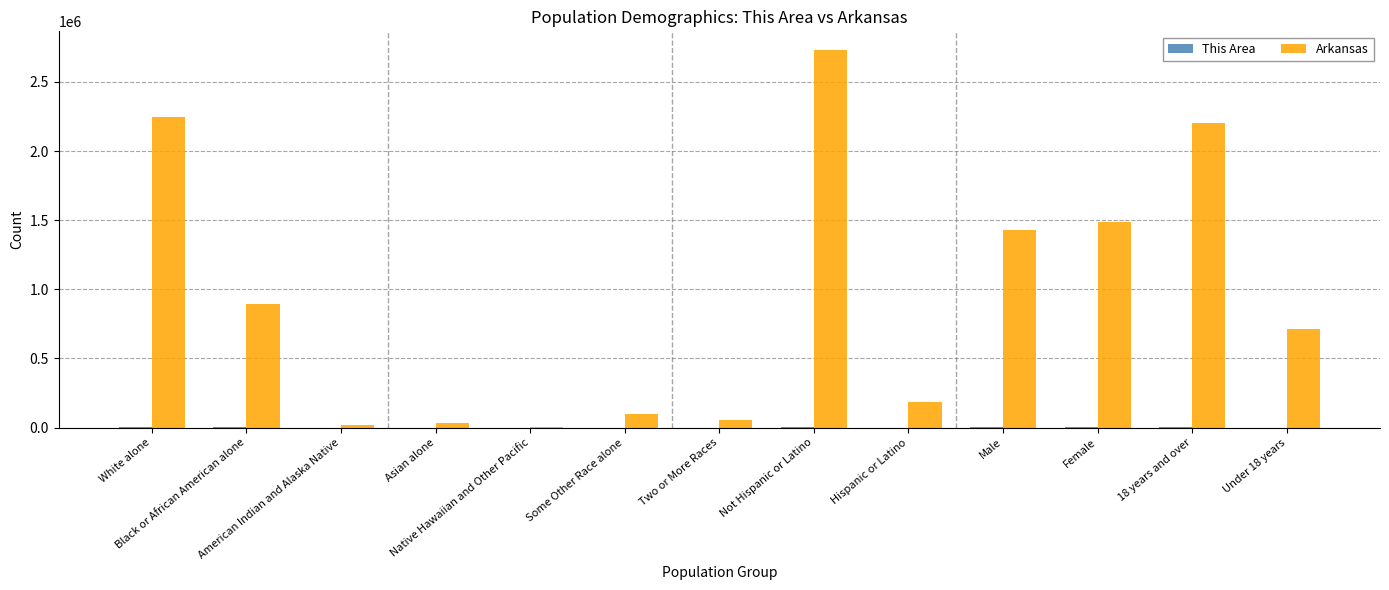

Which series has the largest total across all categories?

Arkansas